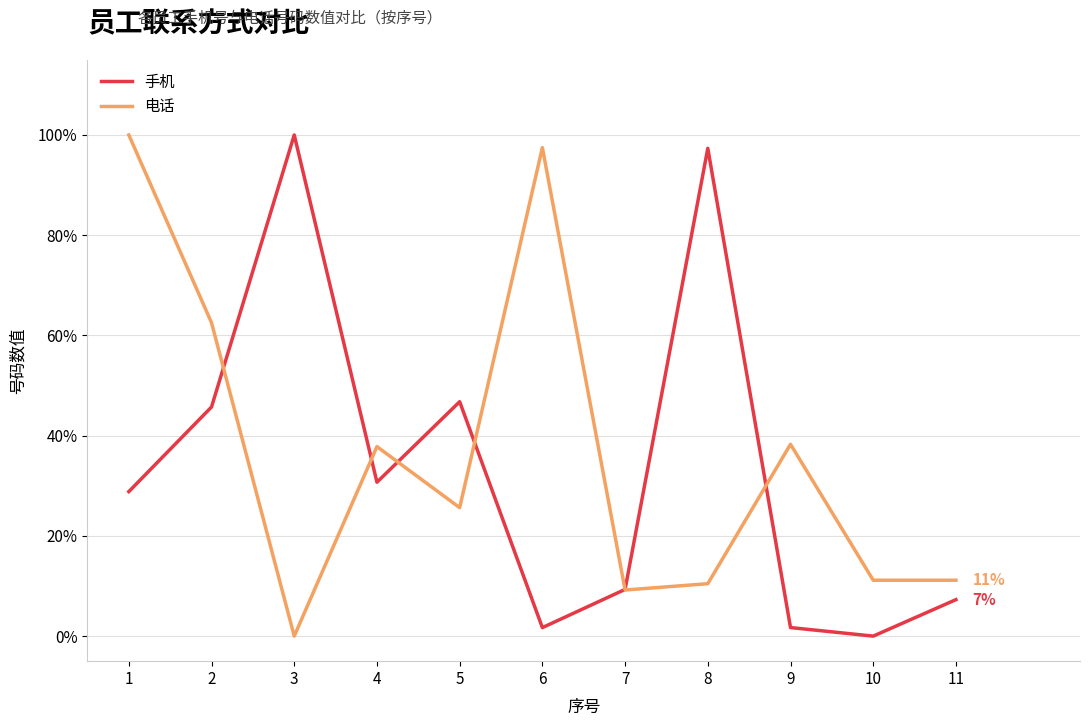

How many positive values does the 电话 series have?

10